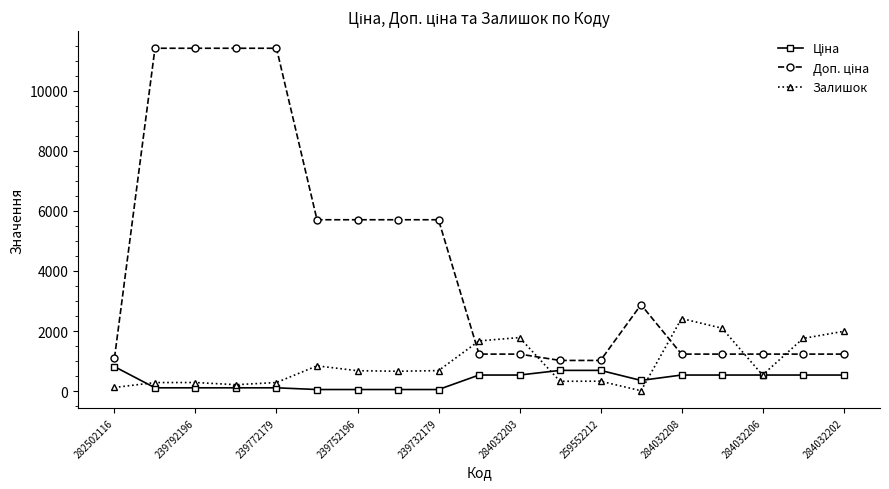

What is the value of the Залишок point at the 12th from the left?

331.0